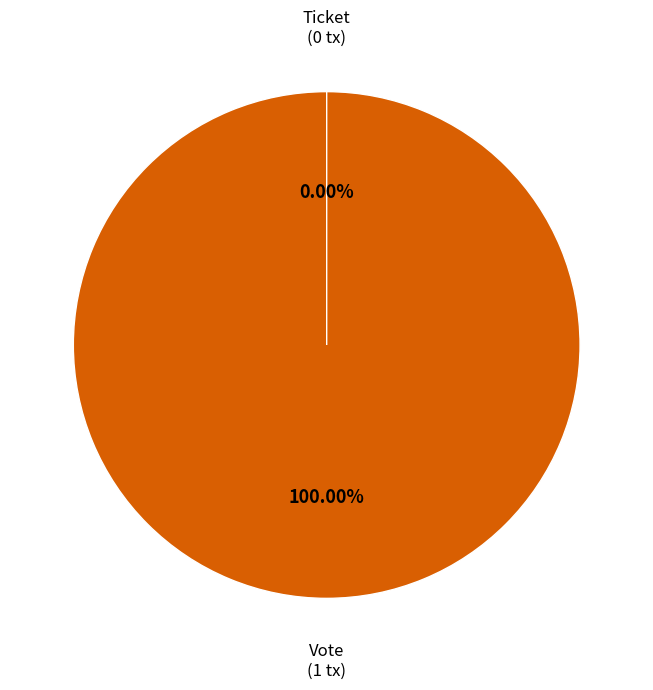

Do Vote and Ticket together represent more than half of the pie?

Yes